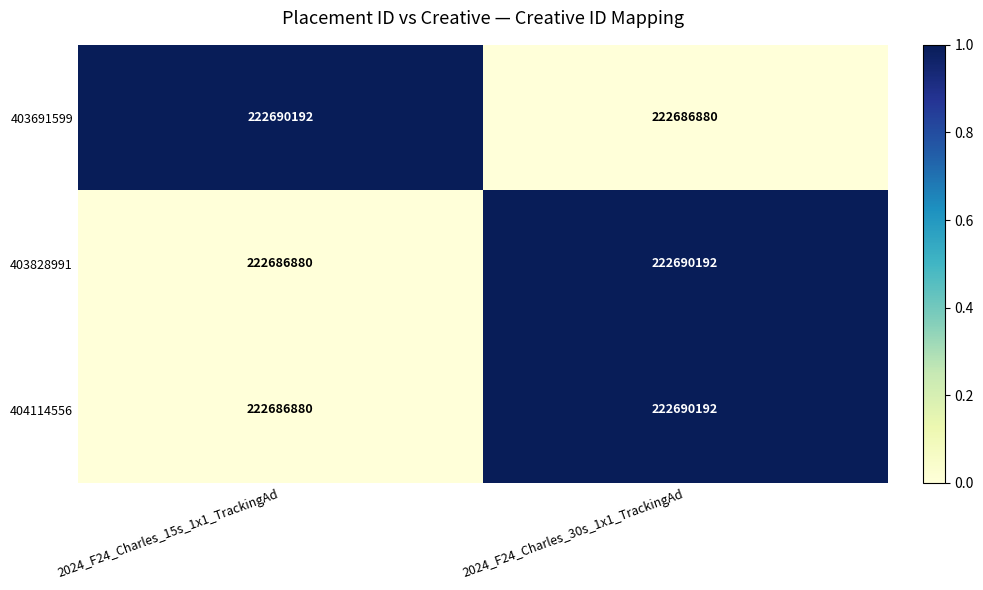

Rank the categories by 404114556 value from lowest to highest.

2024_F24_Charles_15s_1x1_TrackingAd, 2024_F24_Charles_30s_1x1_TrackingAd